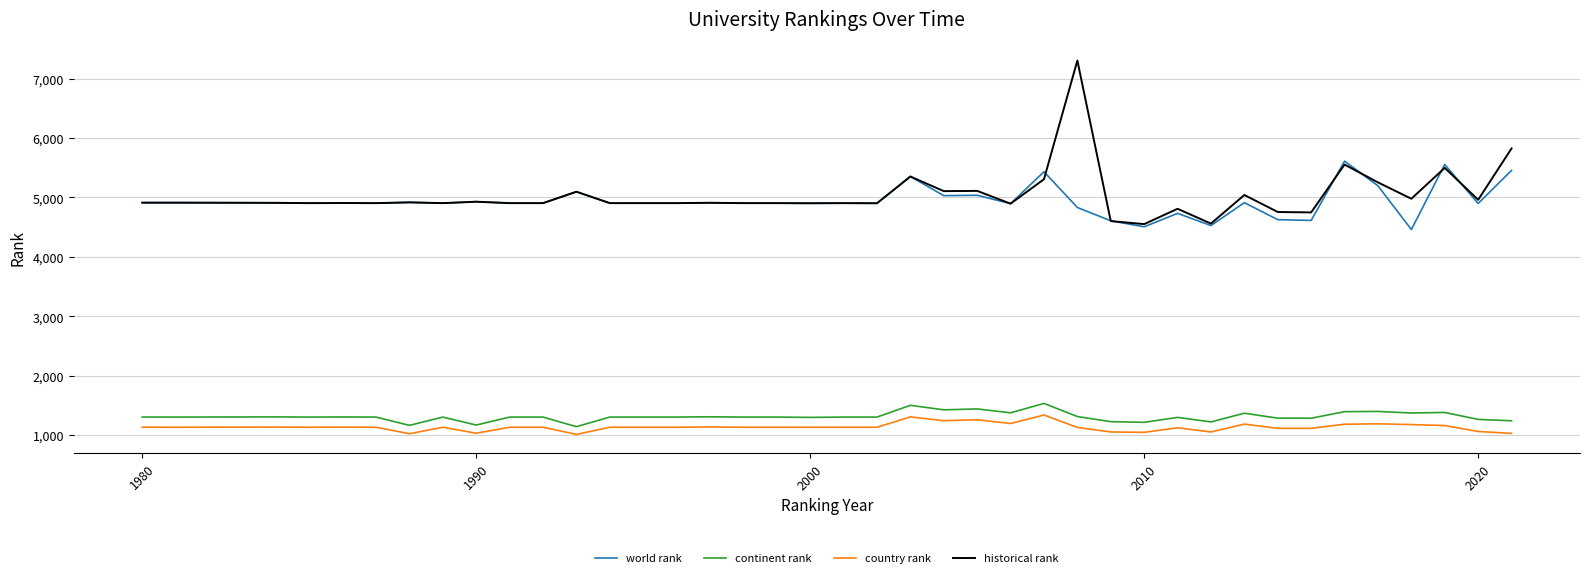

True or false: historical rank and continent rank intersect in this chart.

False